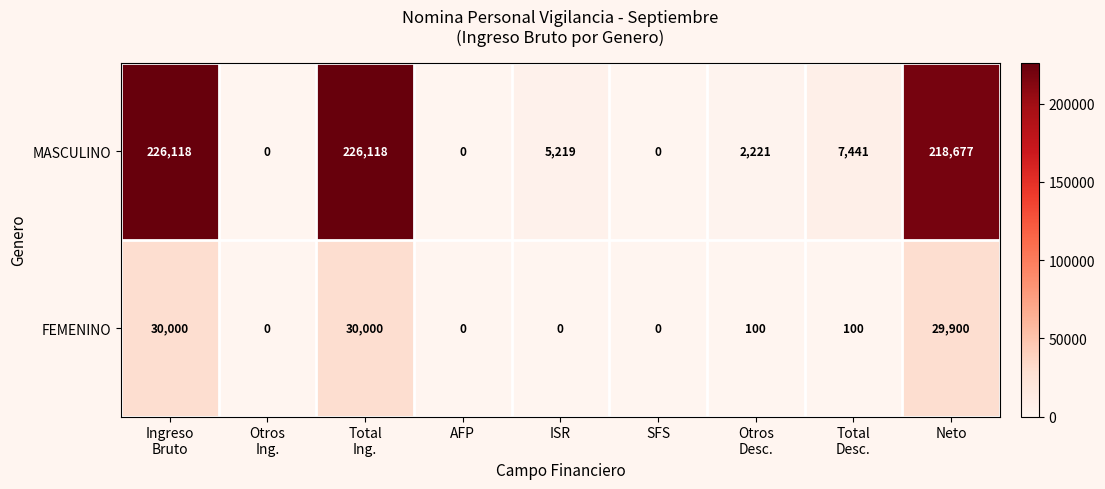

What is the maximum value for FEMENINO?

30000